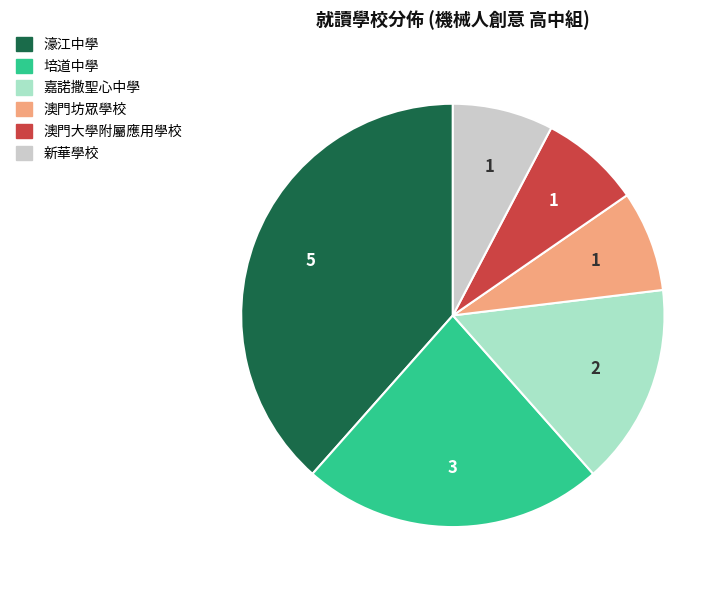

Is it true that 新華學校 is 19% of the pie?

False